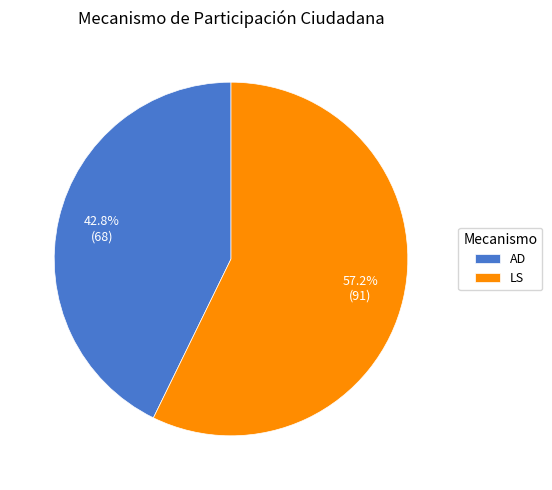

Do LS and AD together represent more than half of the pie?

Yes